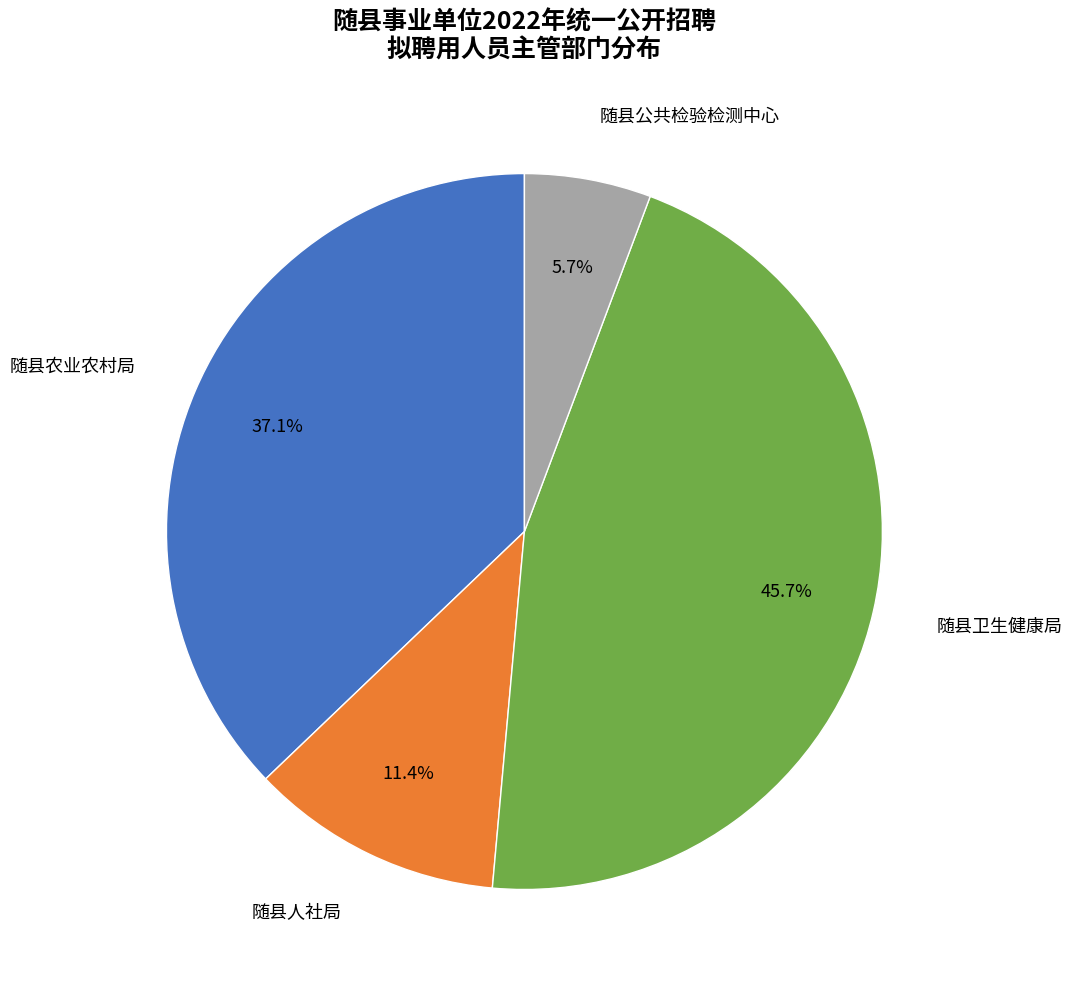

Is there a majority slice in this chart?

No